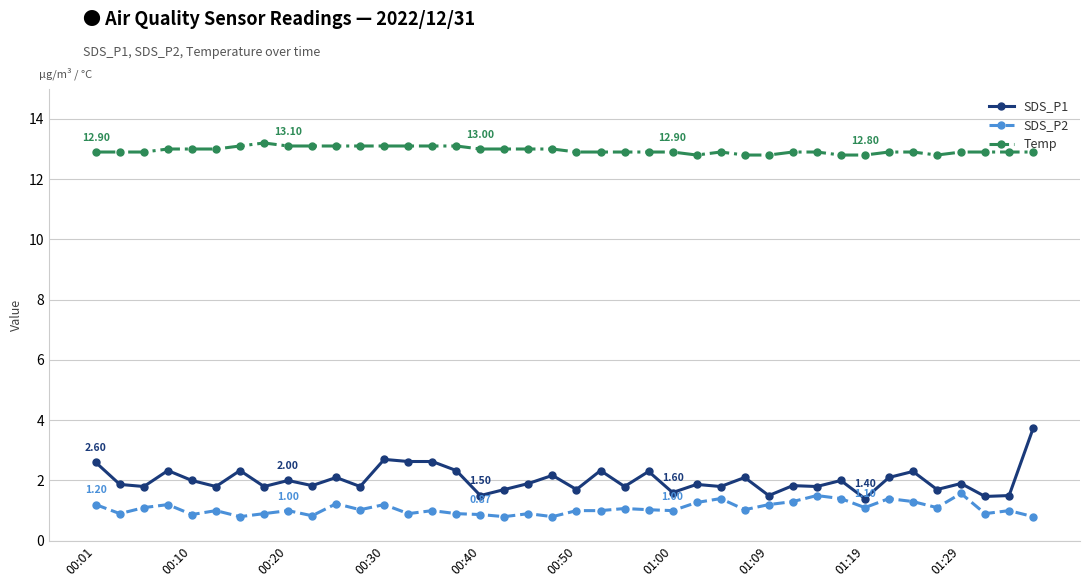

Which series has the widest spread of values?

SDS_P1